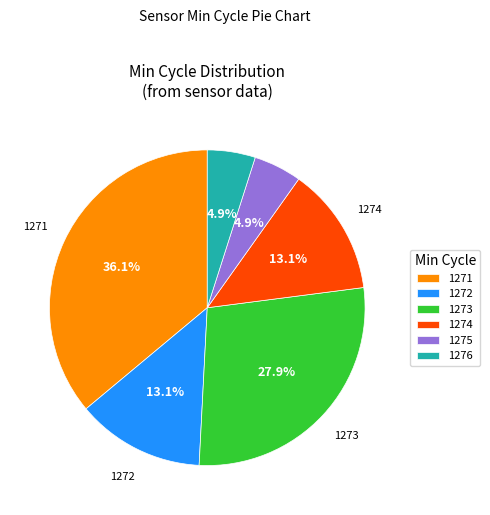

How many slices are in this pie chart?

6